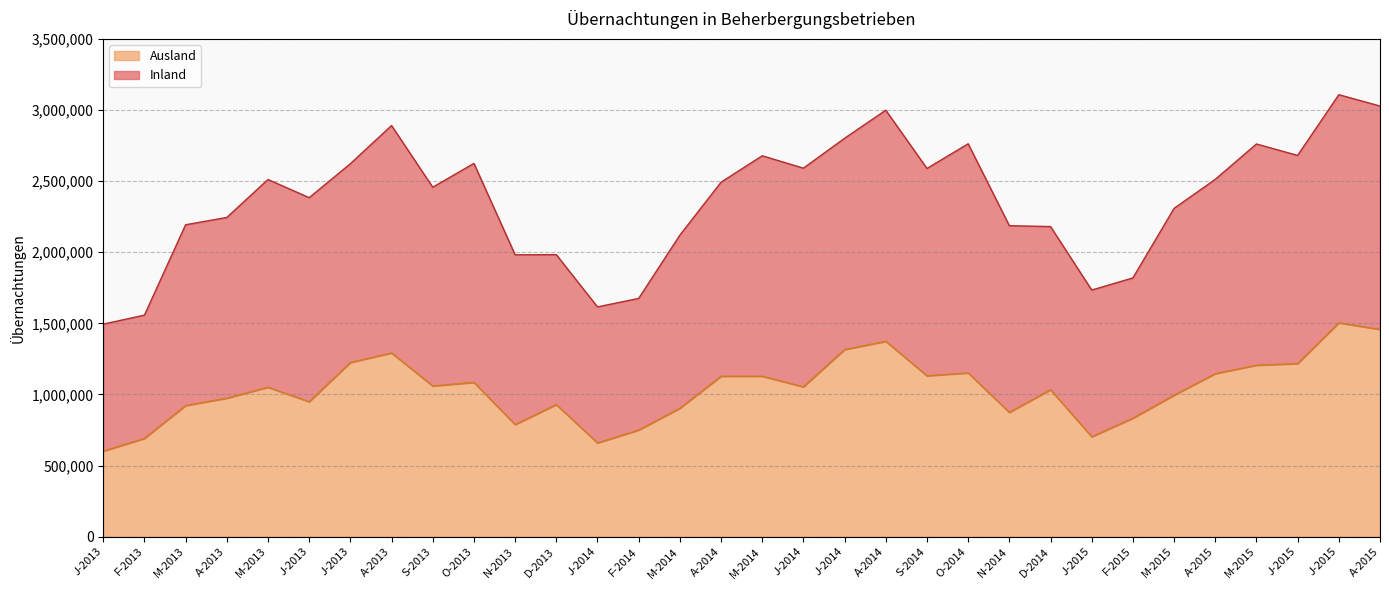

How many points are lower than both their immediate neighbors (excluding endpoints)?

8